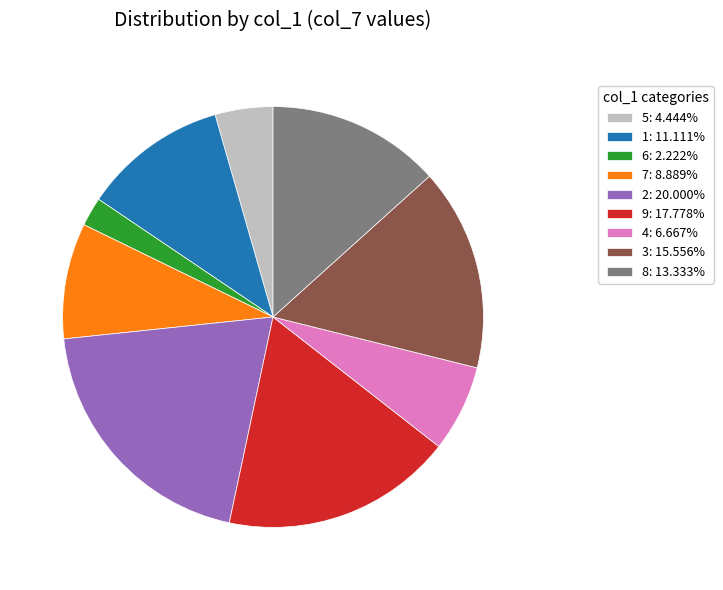

Which slice is the largest?

2